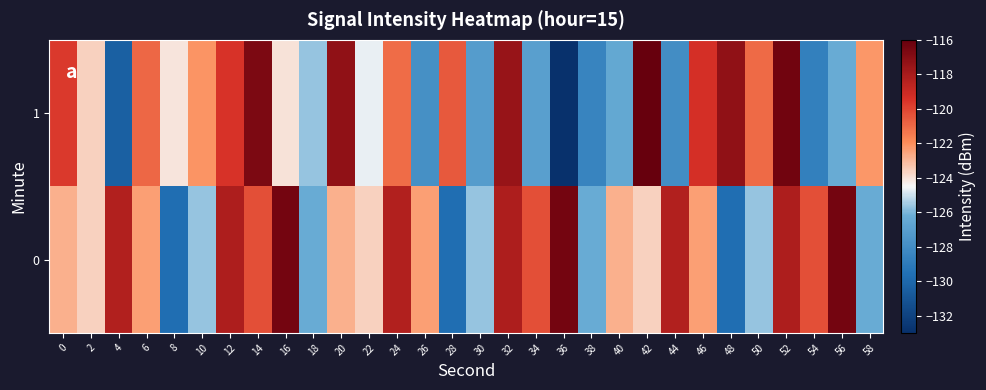

Reading left to right, what are all the values shown in this chart?

1: 0=-119.7	2=-123.6	4=-130.4	6=-121.0	8=-124.1	10=-122.1	12=-119.5	14=-116.7	16=-124.0	18=-125.6	20=-117.3	22=-124.6	24=-121.1	26=-127.9	28=-120.5	30=-127.2	32=-117.5	34=-127.0	36=-132.9	38=-128.5	40=-126.6	42=-116.0	44=-128.0	46=-119.4	48=-117.3	50=-121.0	52=-116.4	54=-128.7	56=-126.3	58=-122.2
0: 0=-122.8	2=-123.6	4=-118.3	6=-122.4	8=-129.7	10=-125.7	12=-118.1	14=-120.3	16=-116.4	18=-126.3	20=-122.8	22=-123.6	24=-118.3	26=-122.4	28=-129.7	30=-125.7	32=-118.1	34=-120.3	36=-116.4	38=-126.3	40=-122.8	42=-123.6	44=-118.3	46=-122.4	48=-129.7	50=-125.7	52=-118.1	54=-120.3	56=-116.4	58=-126.3